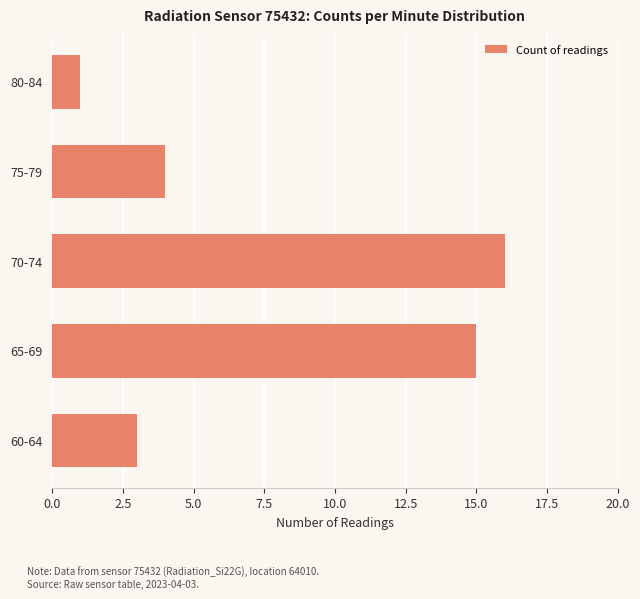

What is the change in value from 60-64 to 70-74?

+13